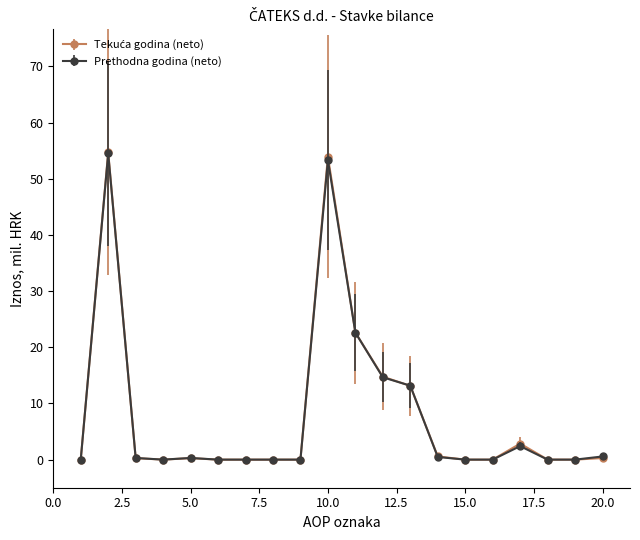

What is the maximum value shown in the chart?

54.7